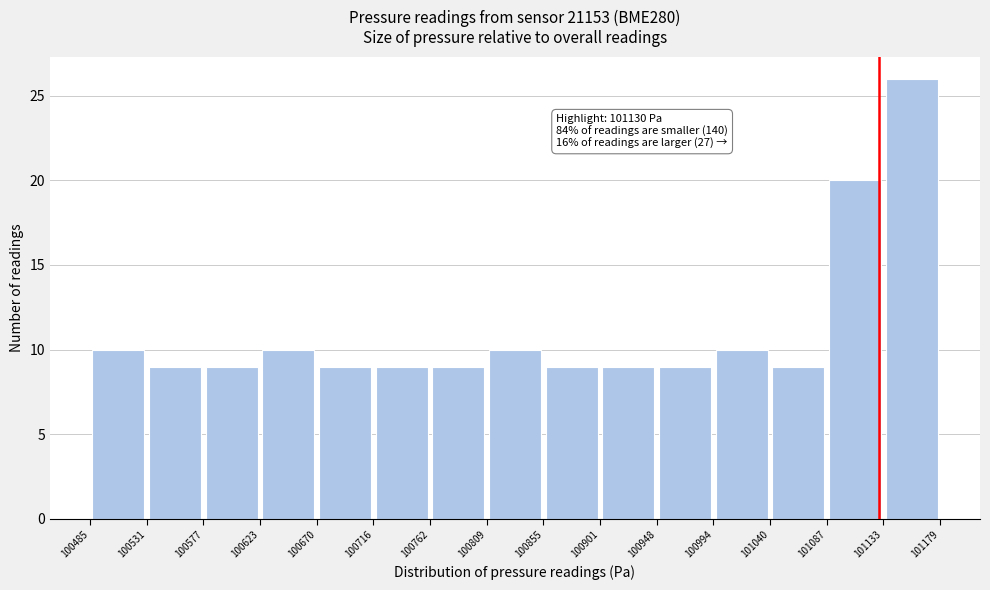

Over which range of the x-axis is the bar tallest?

101133 to 101179